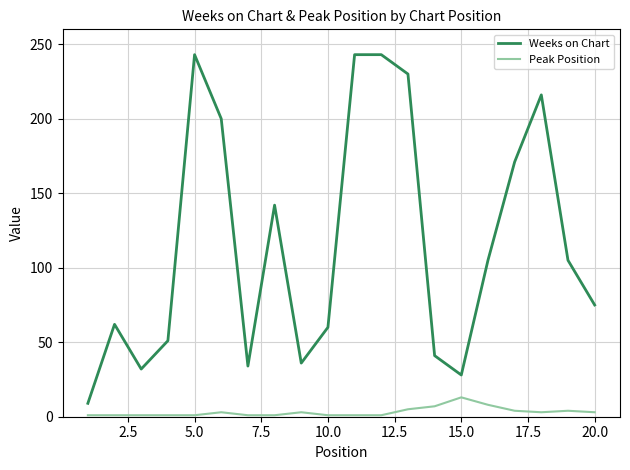

What is the highest value of the Peak Position series?

13